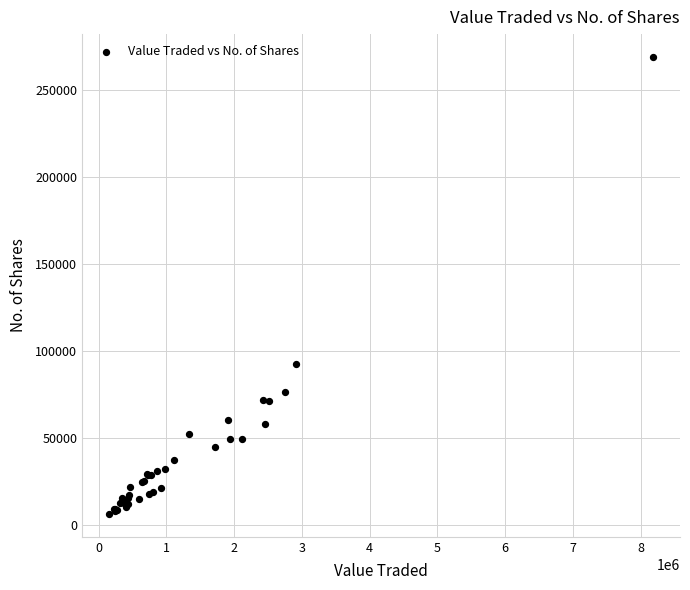

What Y value in the scatter plot is closest to 137597?

92650